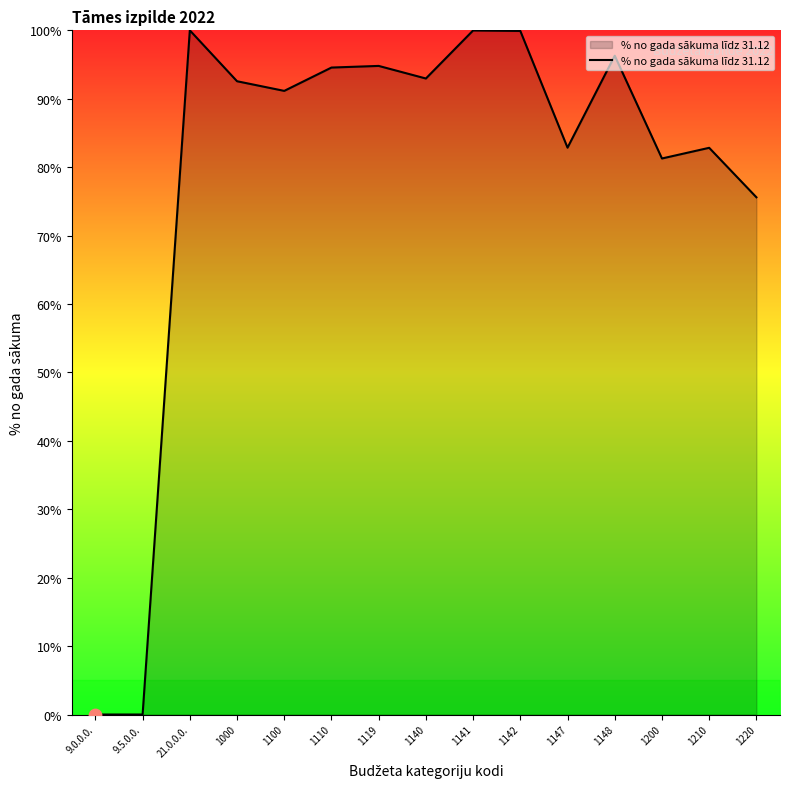

What is the change in value from 1200 to 1210?

+1.6